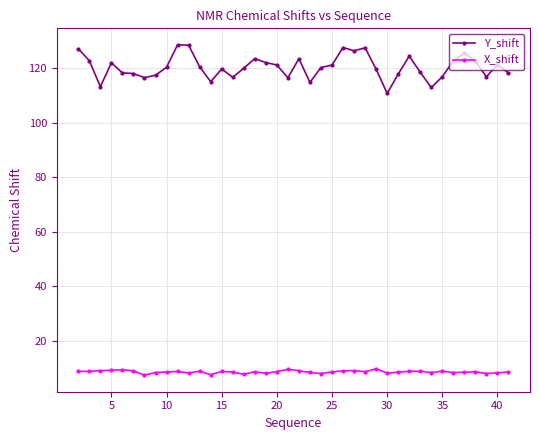

True or false: X_shift and Y_shift intersect in this chart.

False